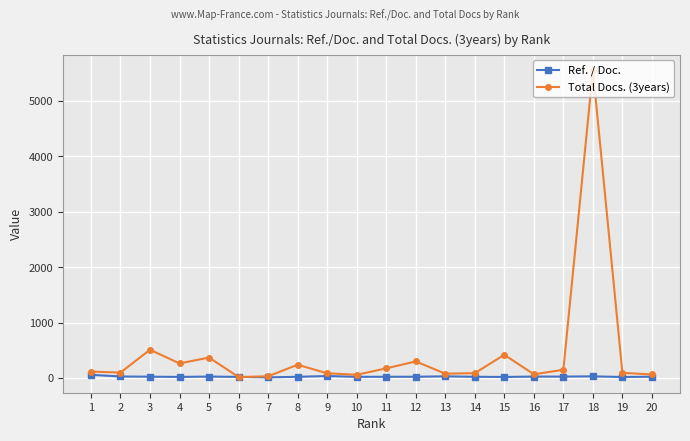

Which series has the largest total across all categories?

Total Docs. (3years)